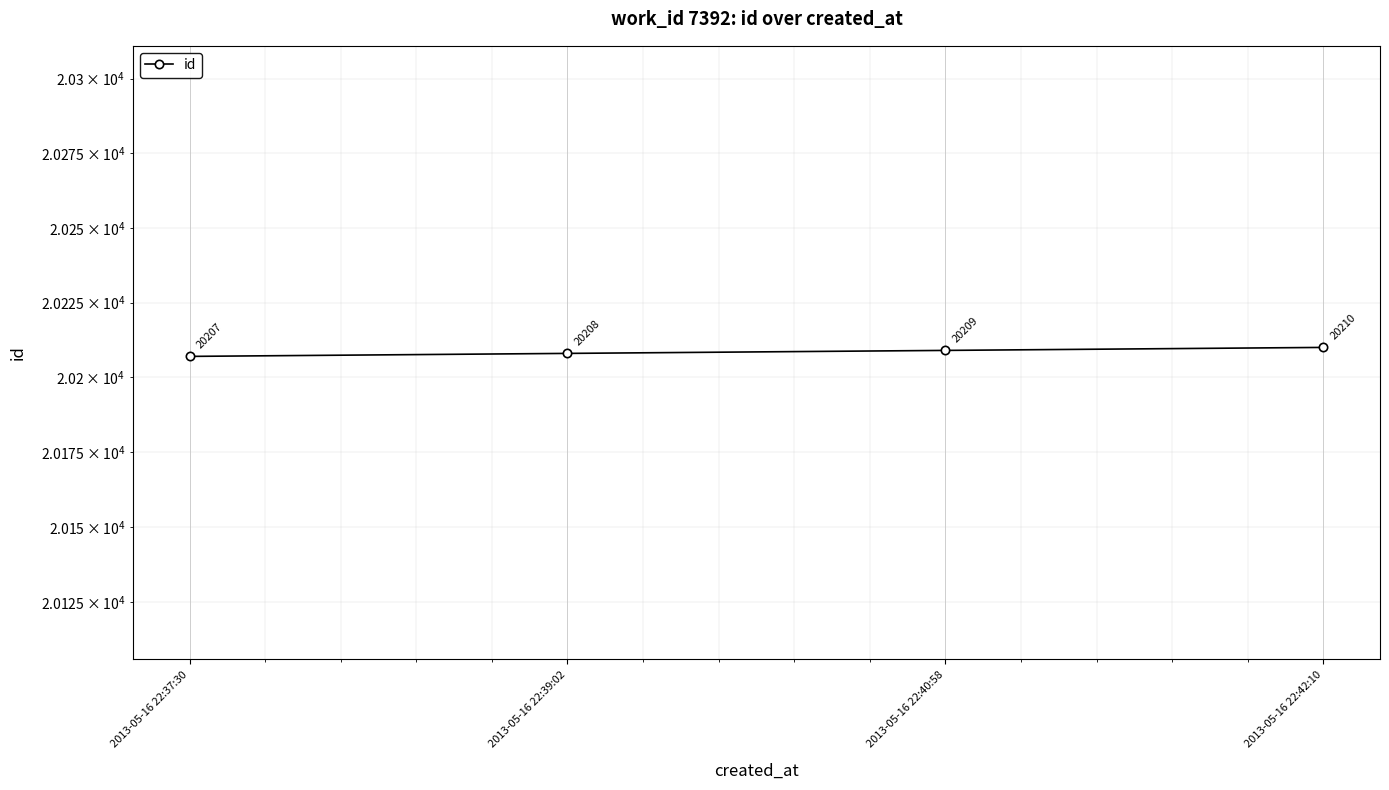

Is it true that the value at 2013-05-16 22:40:58 is 7744?

False